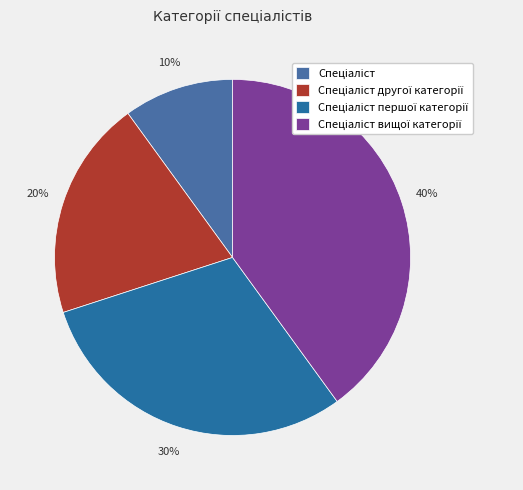

Is it true that Спеціаліст is 4% of the pie?

False